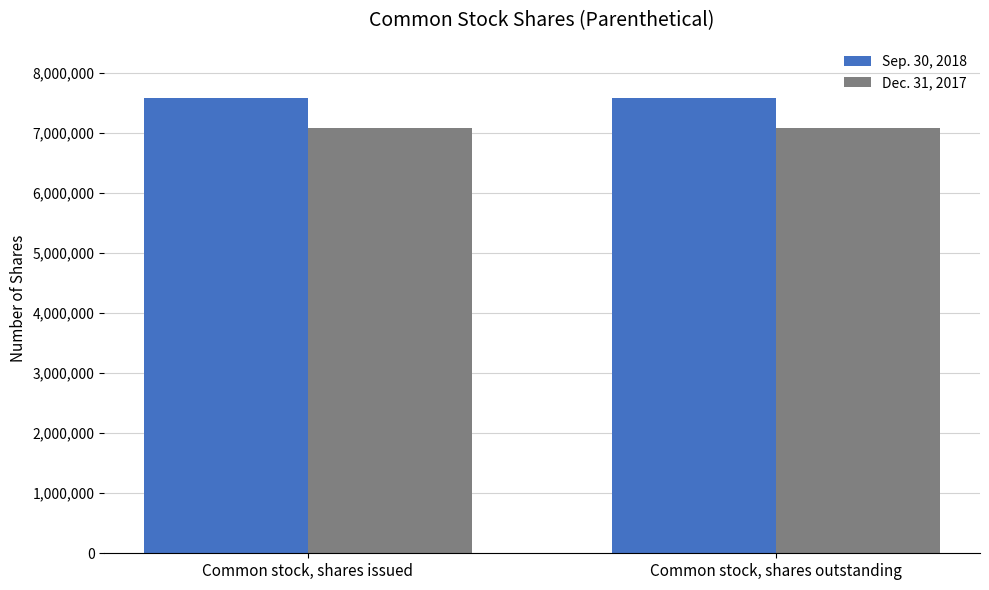

What is the total value across all series at Common stock, shares issued?

14646578